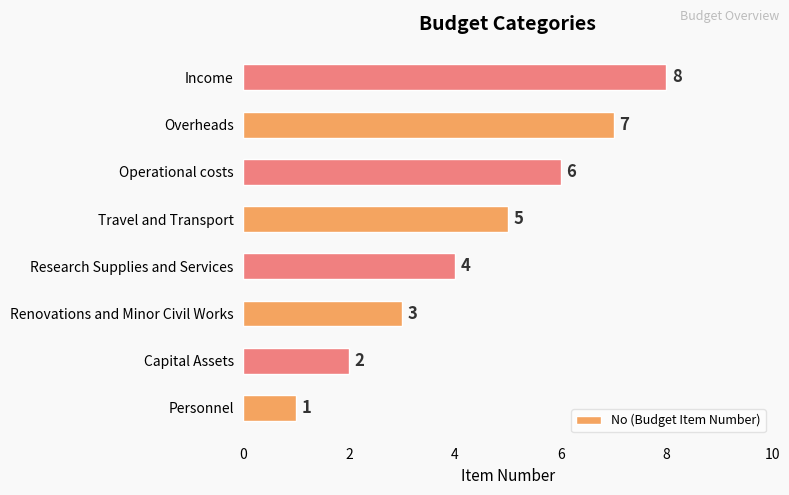

Rank the categories by value from highest to lowest.

Income, Overheads, Operational costs, Travel and Transport, Research Supplies and Services, Renovations and Minor Civil Works, Capital Assets, Personnel